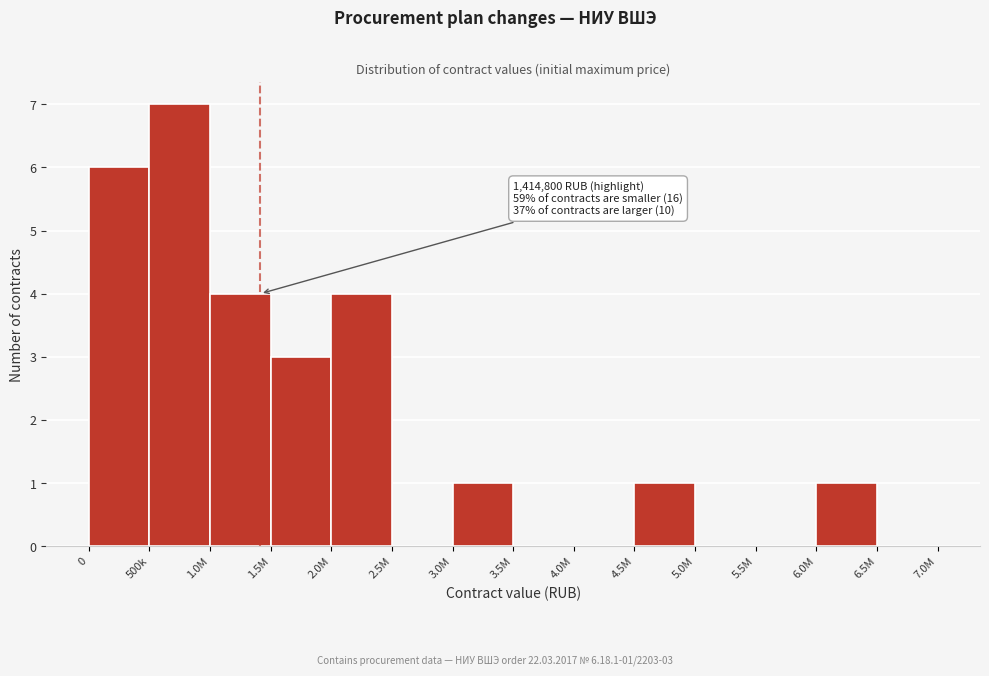

Reading right to left, transcribe all the data shown in this chart.

6.5M=0	6.0M=1	5.5M=0	5.0M=0	4.5M=1	4.0M=0	3.5M=0	3.0M=1	2.5M=0	2.0M=4	1.5M=3	1.0M=4	500k=7	0=6